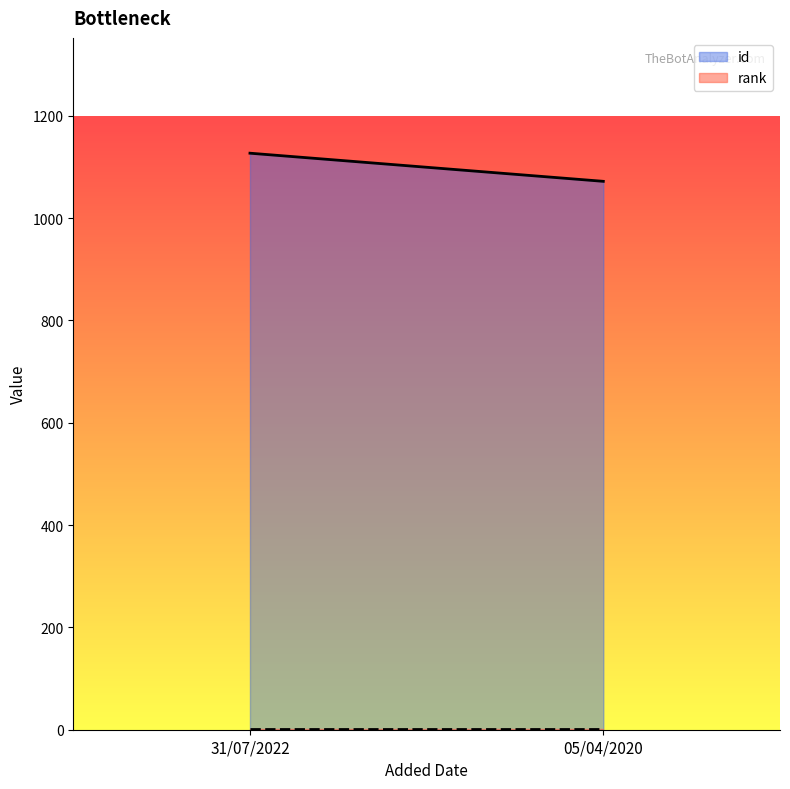

How many id values are between 1072 and 1127?

2